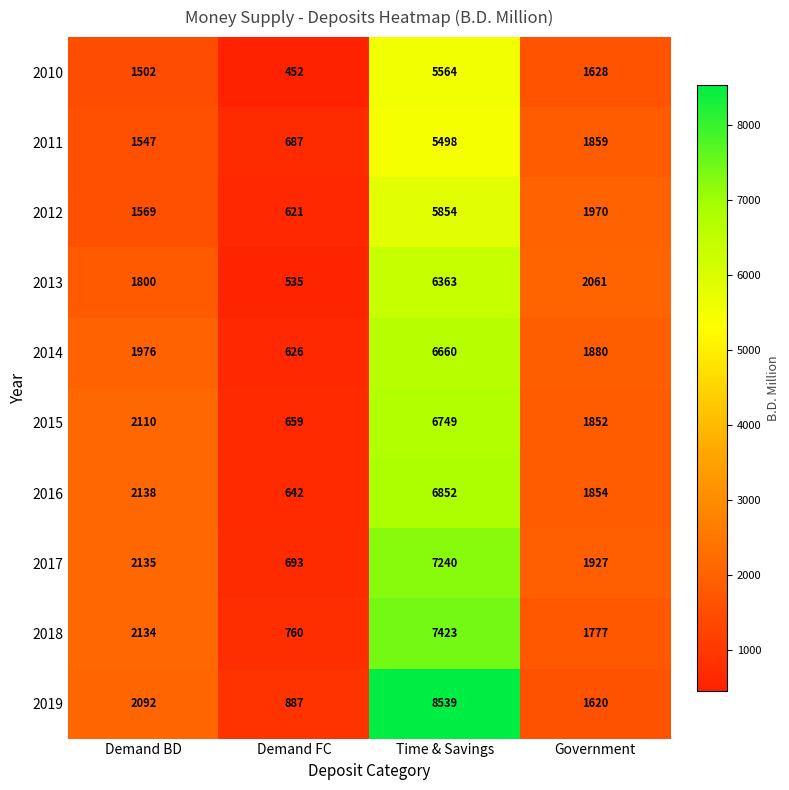

What is the difference between the highest and lowest values at Demand FC?

435